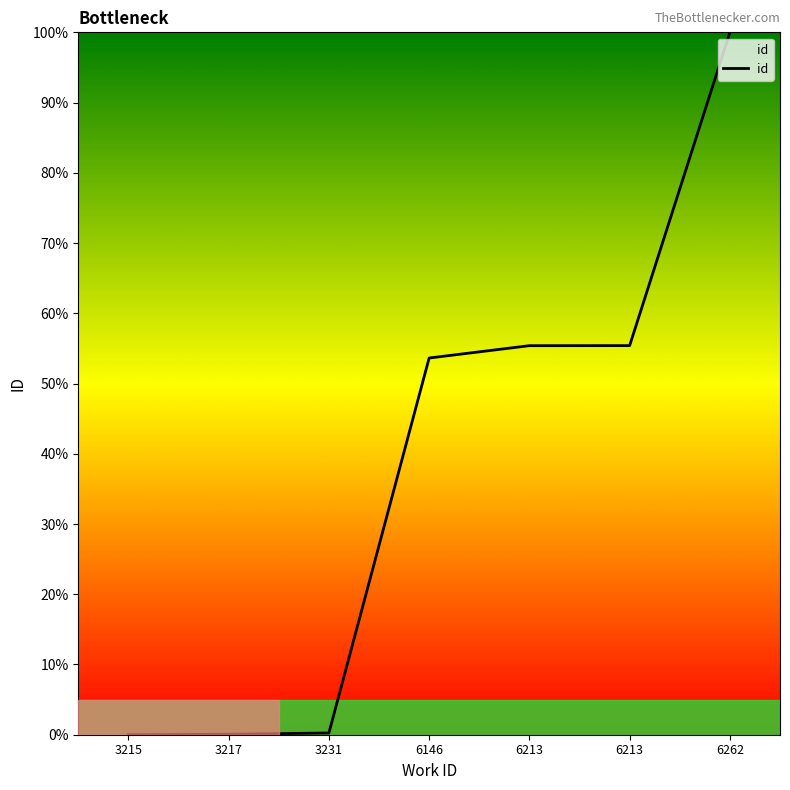

The chart shows a value of 0.1 at 3217. True or false?

False